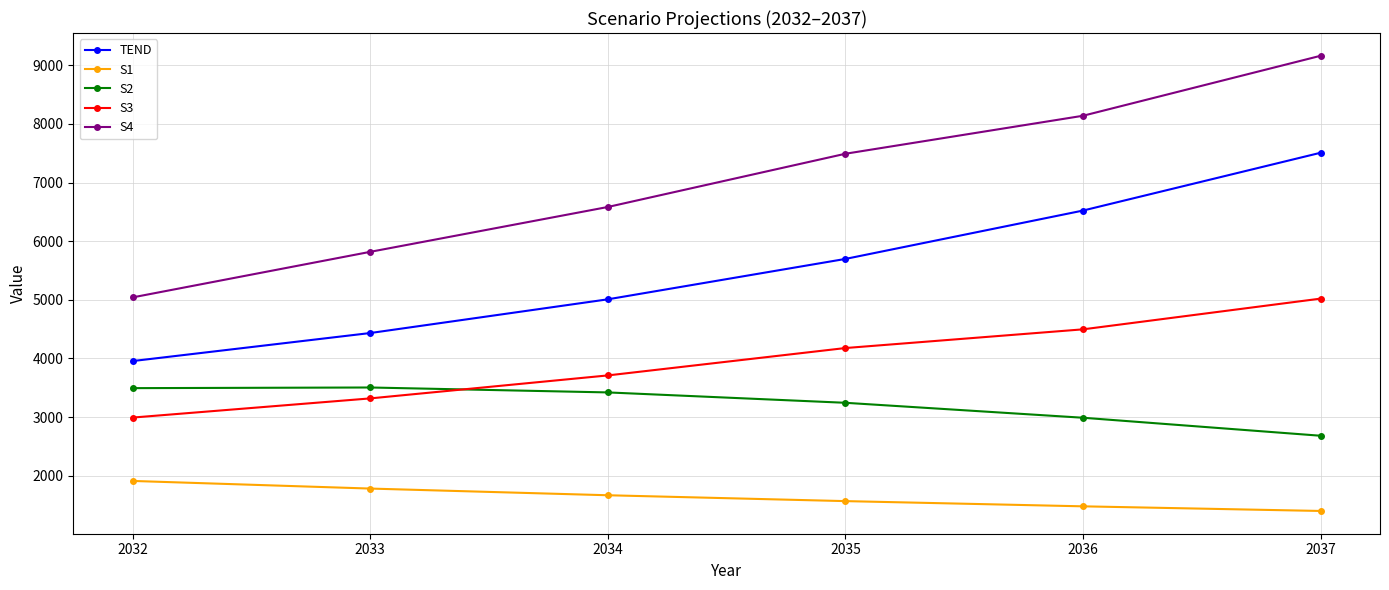

The S2 series shows 2682 at 2037. True or false?

True